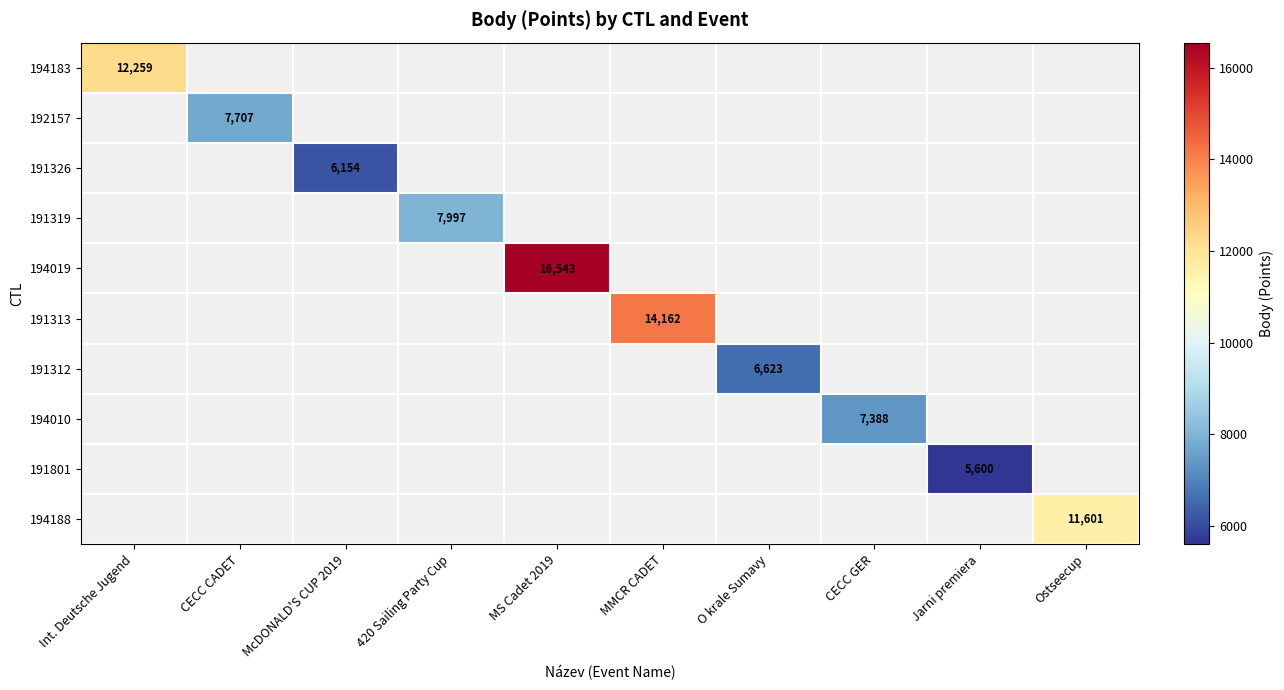

The value of 191801 at Jarni premiera is 5600. True or false?

True